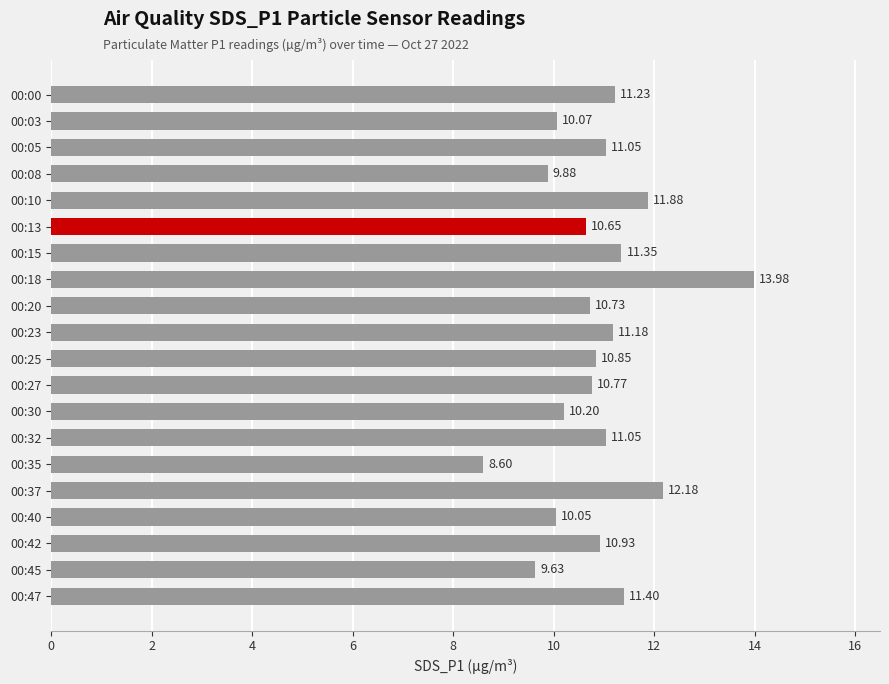

What is the sum of the values at 00:47 and 00:05?

22.5